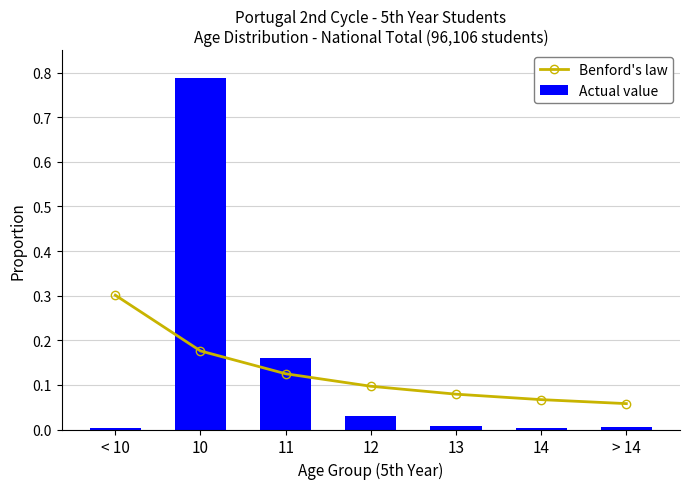

The value of Benford's law at < 10 is 0.1. True or false?

False